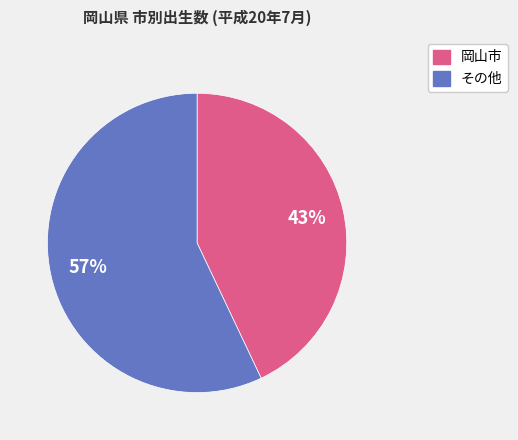

Is there any slice that represents more than half of the pie?

Yes